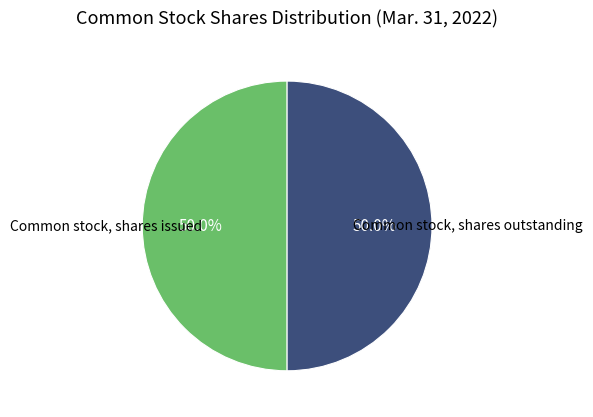

What is the largest slice in the pie chart?

Common stock, shares issued